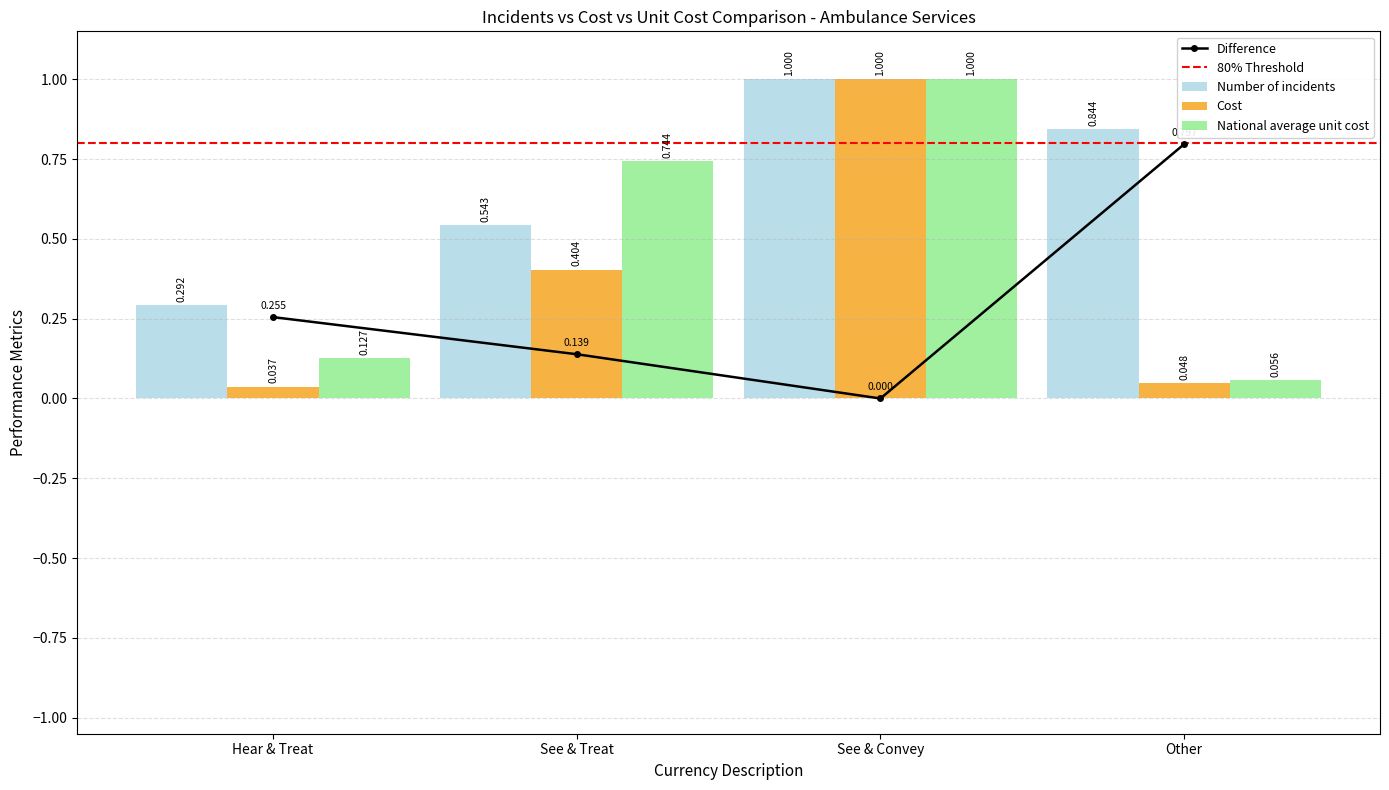

What is the total value across all series at See & Treat?

1.7